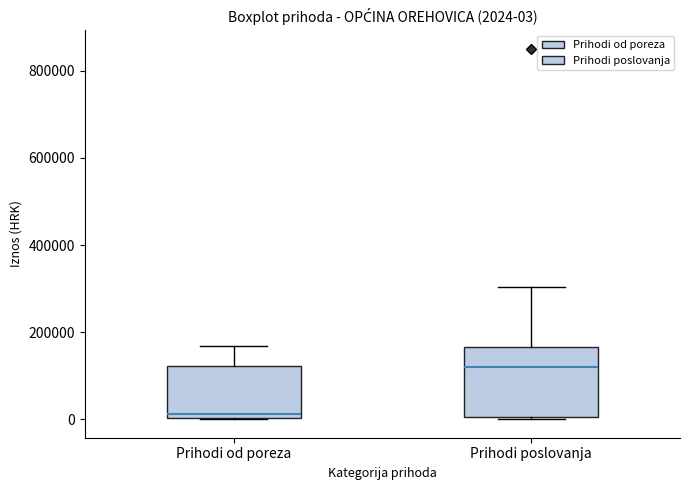

Which box has the highest median line?

Prihodi poslovanja